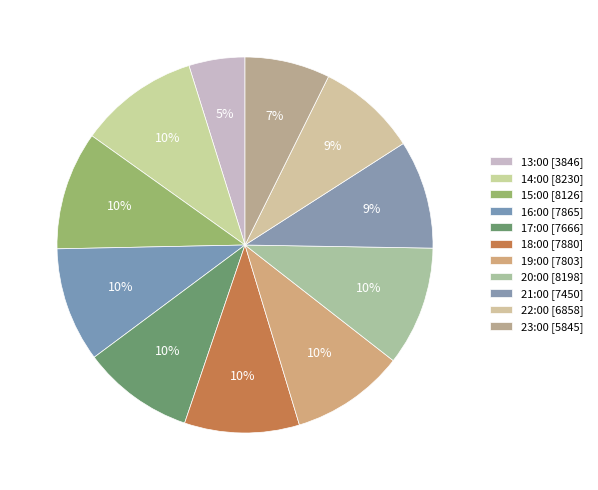

What is the ratio of the value at 22:00 to the value at 17:00?

0.9